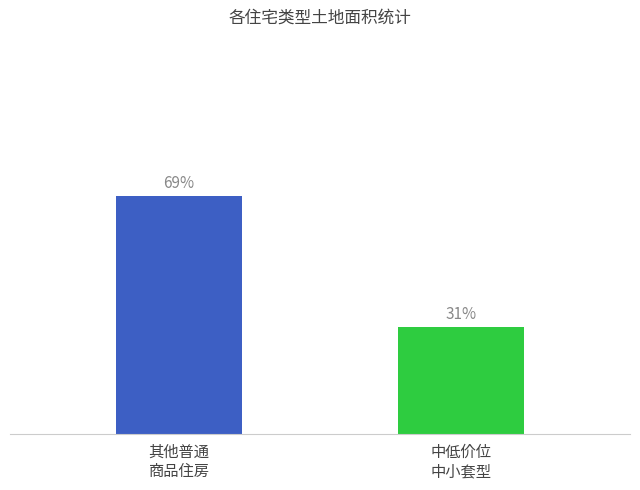

Does the chart contain any negative values?

No